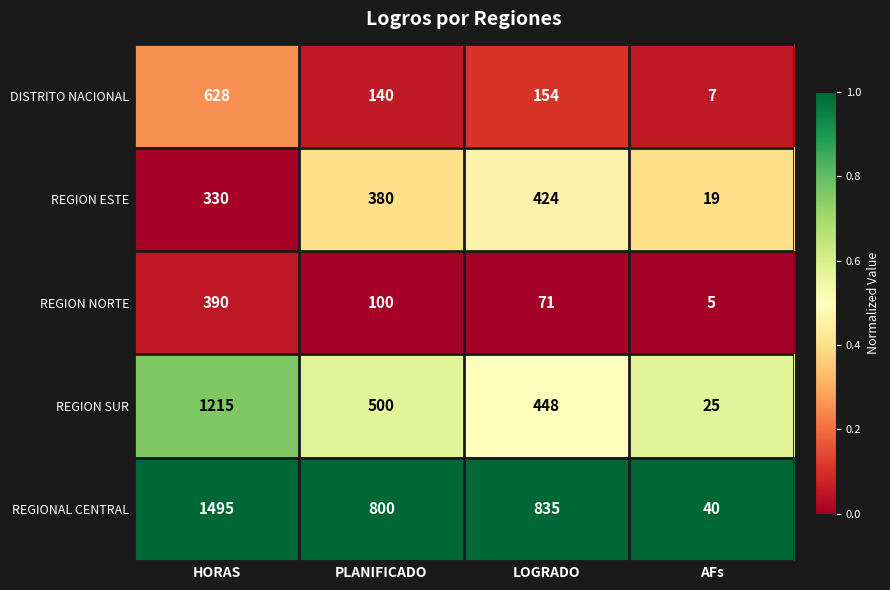

Reading left to right, what are all the values shown in this chart?

DISTRITO NACIONAL: HORAS=628	PLANIFICADO=140	LOGRADO=154	AFs=7
REGION ESTE: HORAS=330	PLANIFICADO=380	LOGRADO=424	AFs=19
REGION NORTE: HORAS=390	PLANIFICADO=100	LOGRADO=71	AFs=5
REGION SUR: HORAS=1215	PLANIFICADO=500	LOGRADO=448	AFs=25
REGIONAL CENTRAL: HORAS=1495	PLANIFICADO=800	LOGRADO=835	AFs=40